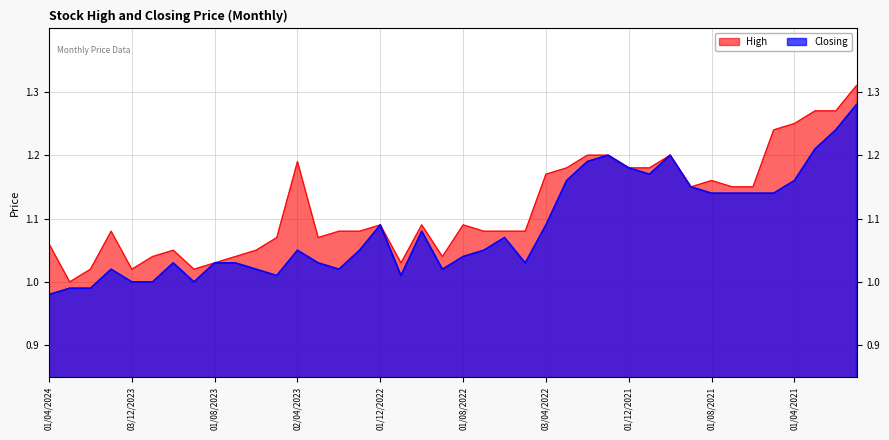

Between 01/02/2024 and 01/04/2024, which is larger?

01/04/2024